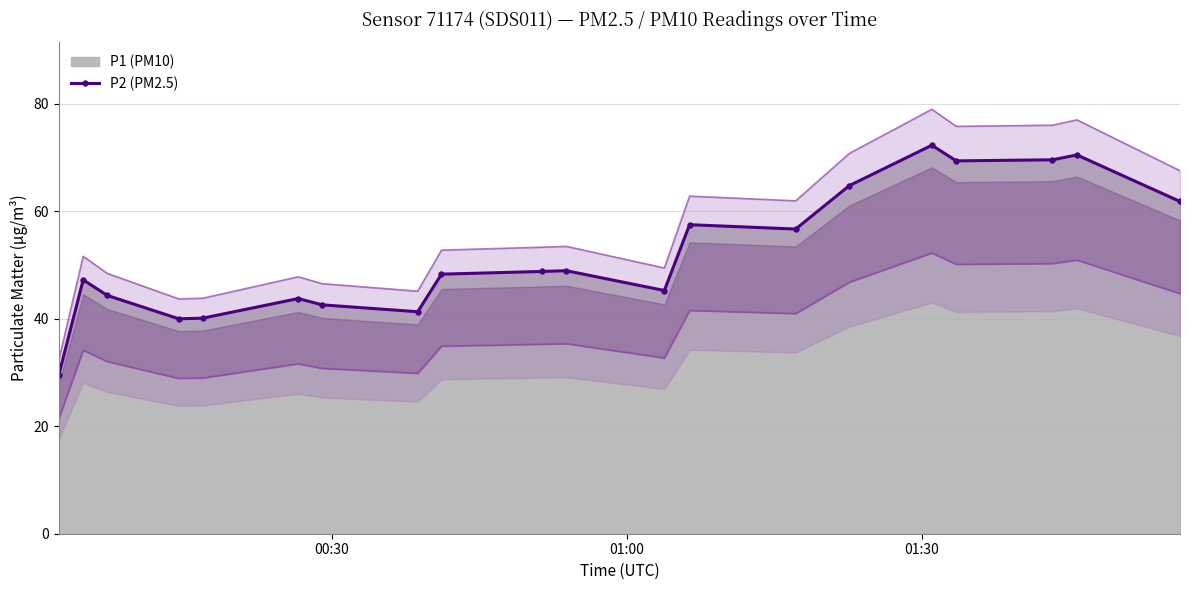

What is the maximum value for P2 (PM2.5)?

72.3